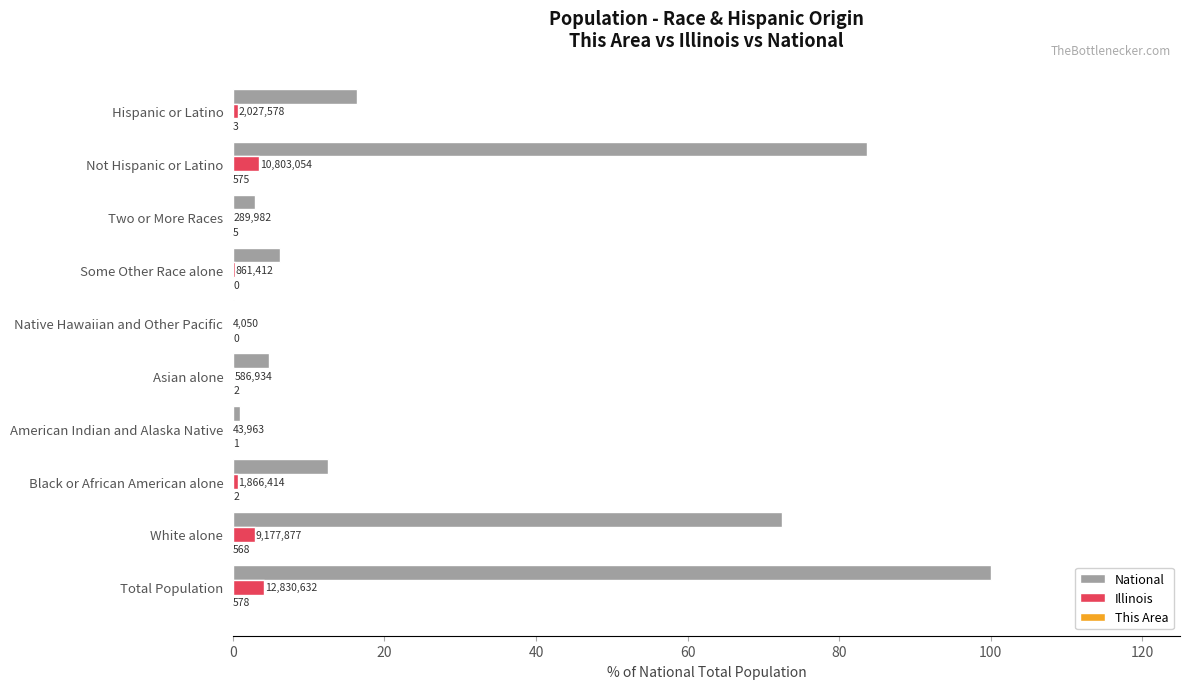

What is the maximum value for Illinois?

4.2